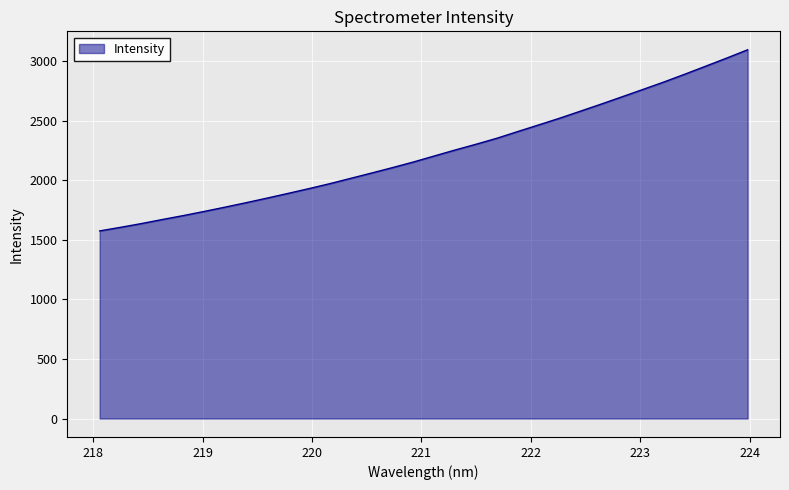

What is the difference between the second highest and minimum values?

1450.5